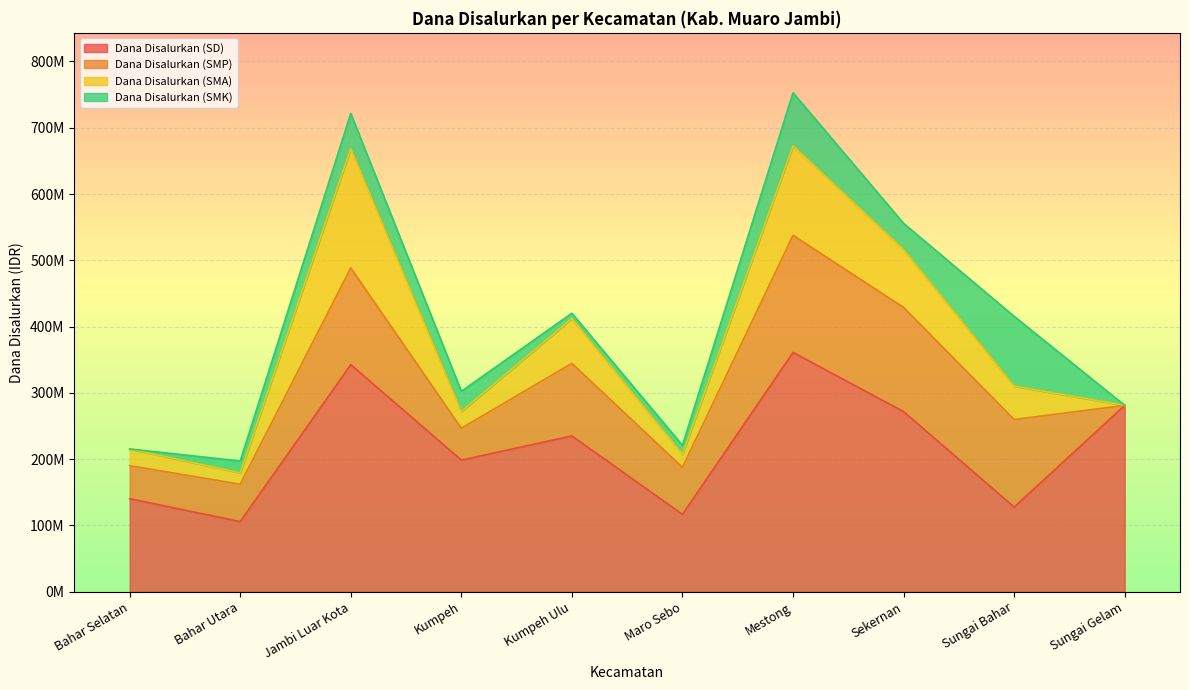

In Dana Disalurkan (SMA), how many points are lower than both neighbors (excluding endpoints)?

3